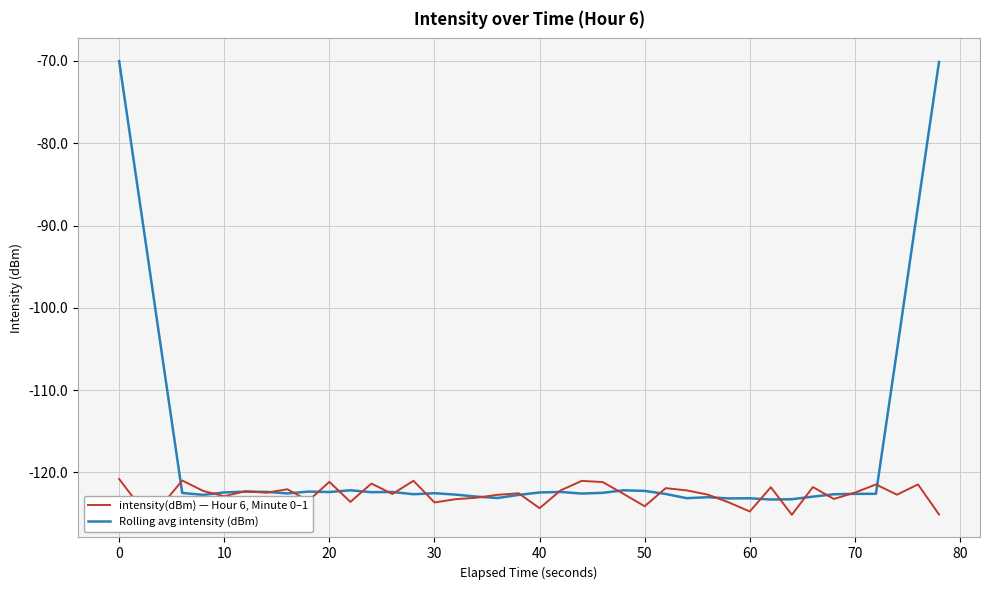

What is the minimum value for intensity(dBm) — Hour 6, Minute 0–1?

-125.2